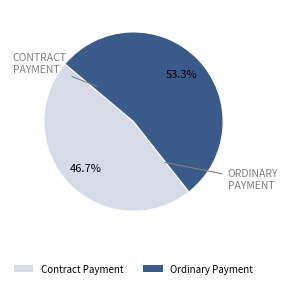

Which category has the smallest portion of the pie?

Contract Payment